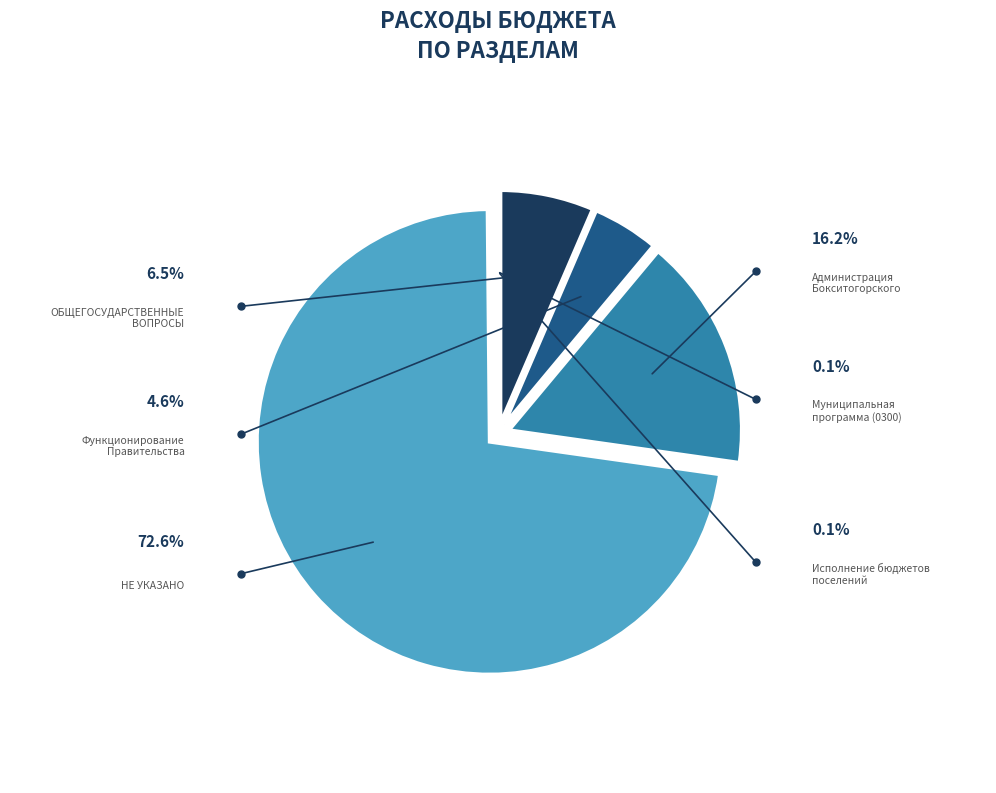

Is there any slice that represents more than half of the pie?

Yes